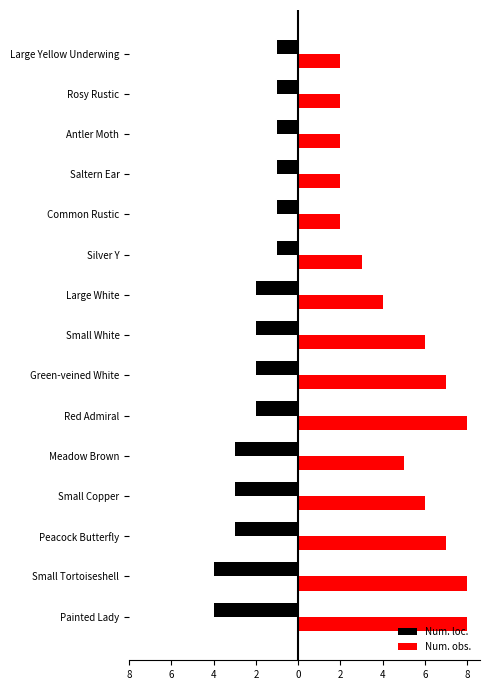

What are all the series names shown in the legend?

Num. loc., Num. obs.